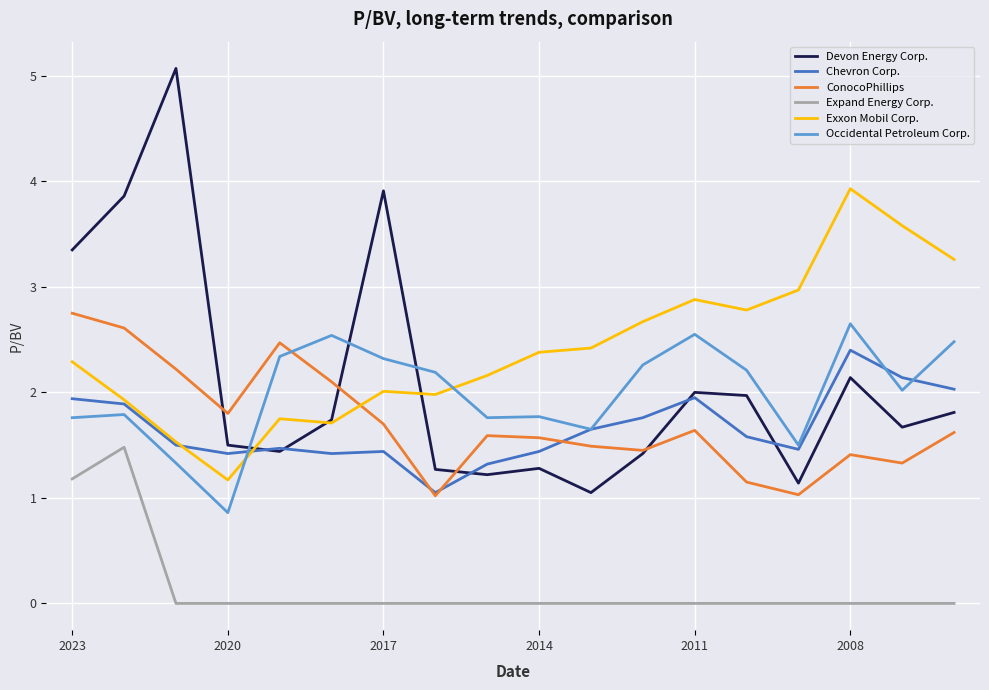

What is the maximum value shown in the chart?

5.1